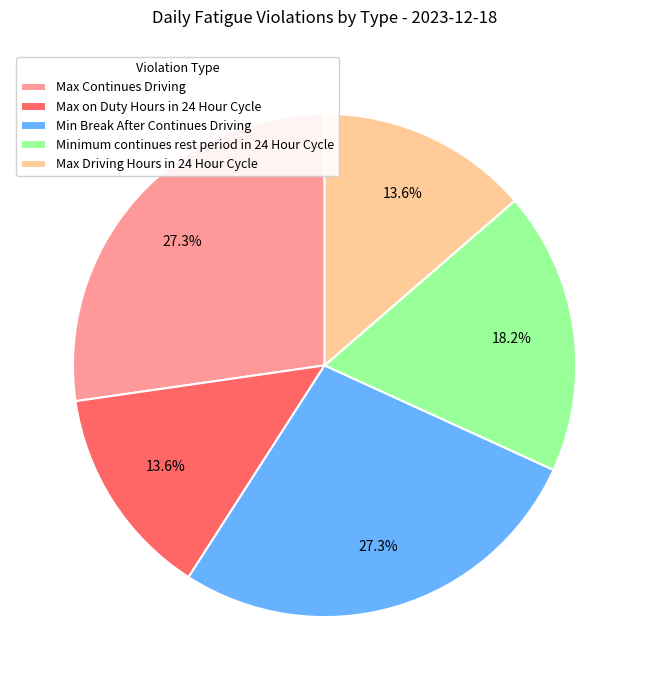

Approximately how many times larger is the value at Min Break After Continues Driving compared to Max on Duty Hours in 24 Hour Cycle?

2.0